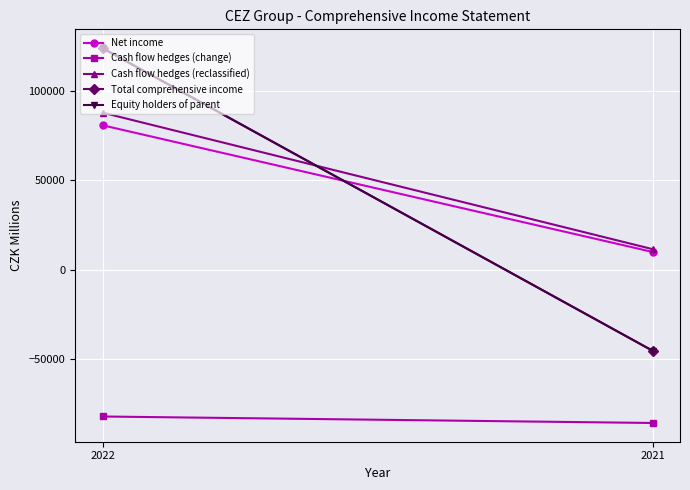

Reading right to left, transcribe all the data shown in this chart.

Net income: 2021=9909	2022=80705
Cash flow hedges (change): 2021=-85679	2022=-82058
Cash flow hedges (reclassified): 2021=11479	2022=87751
Total comprehensive income: 2021=-45302	2022=123726
Equity holders of parent: 2021=-45259	2022=123840